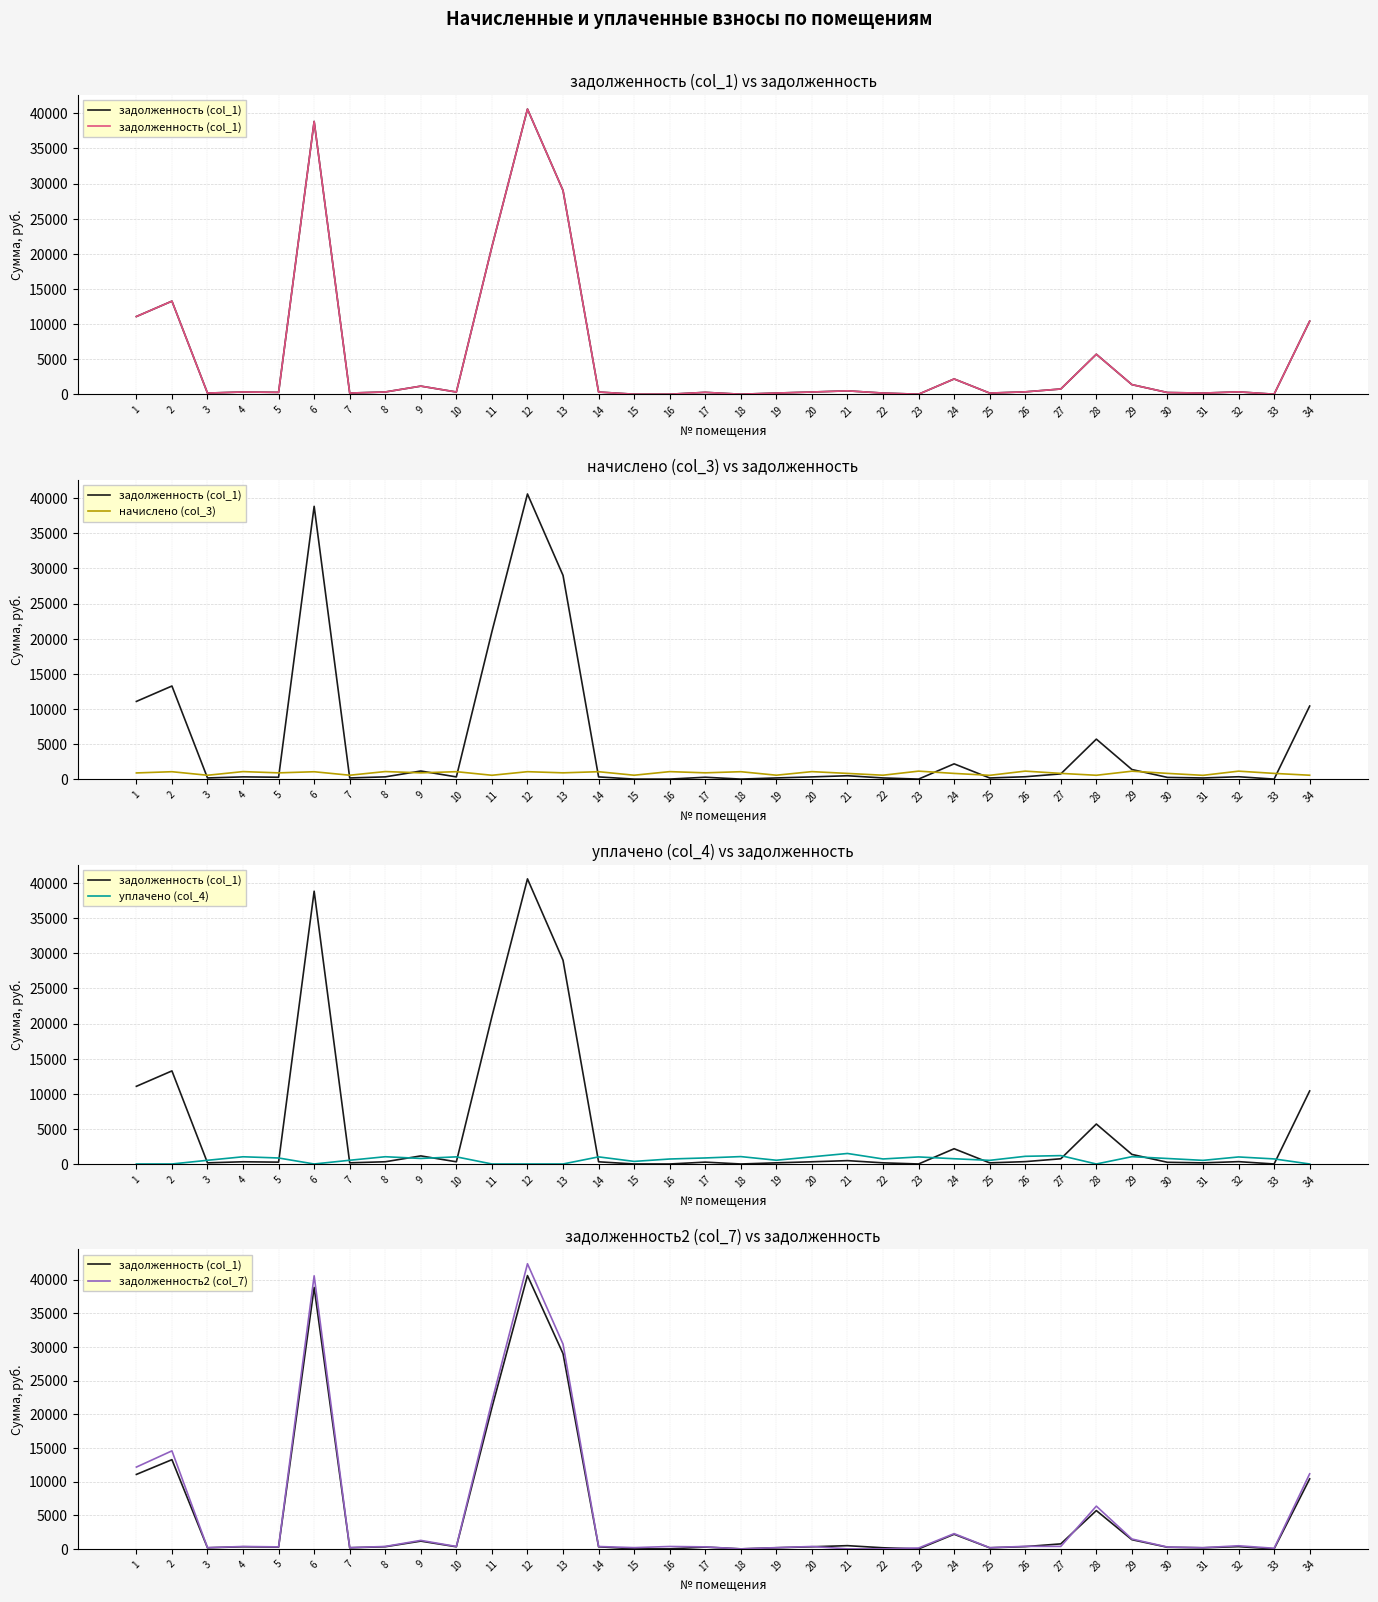

Does the chart have visible grid lines?

Yes